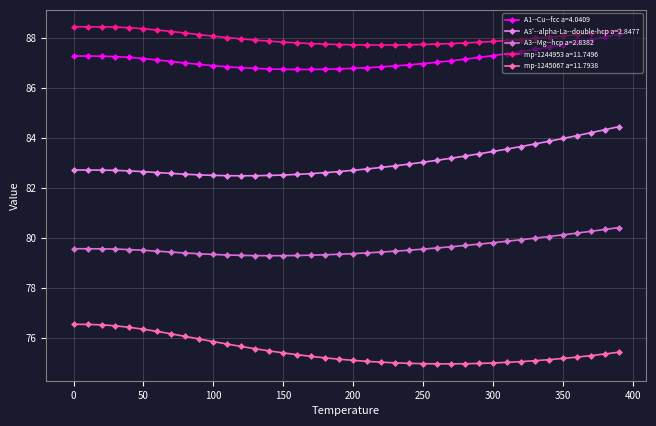

Is this an area chart (filled region under the line)?

No